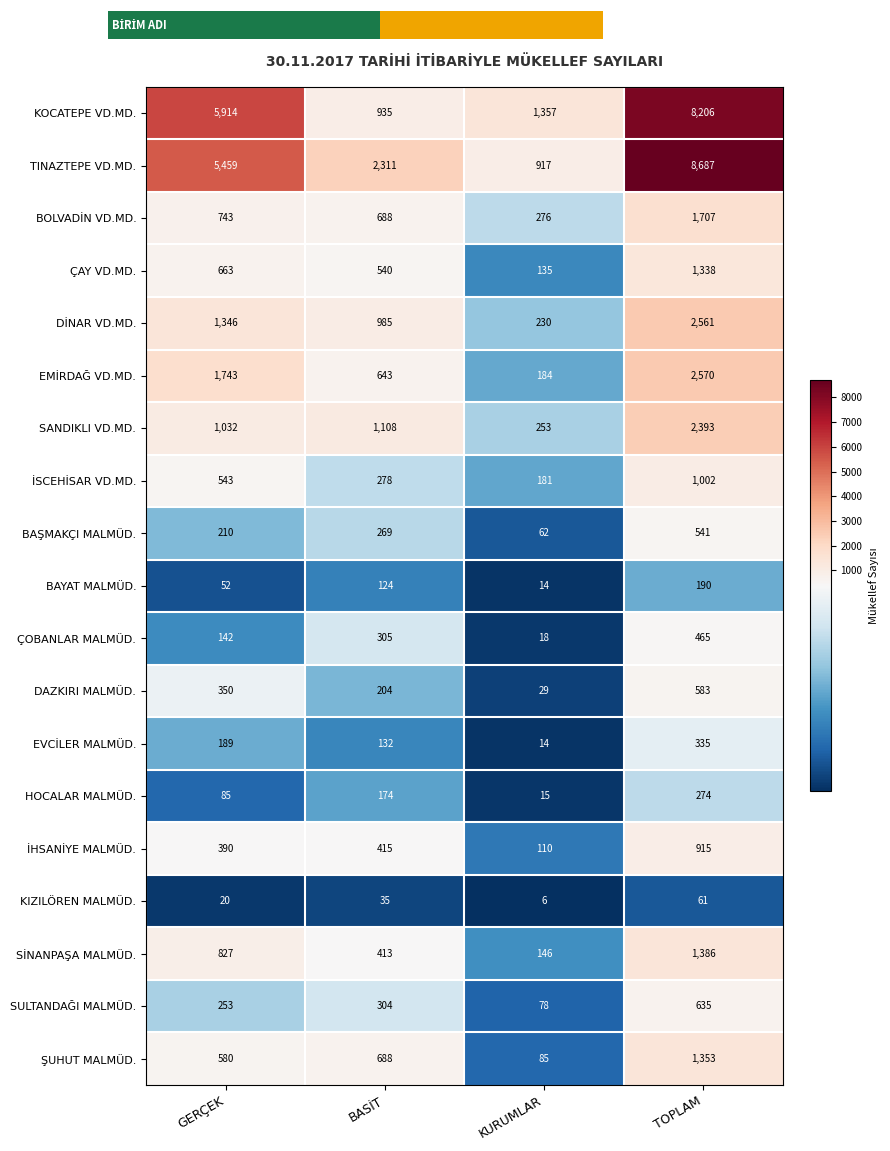

What is the sum of all SANDIKLI VD.MD. values?

4786